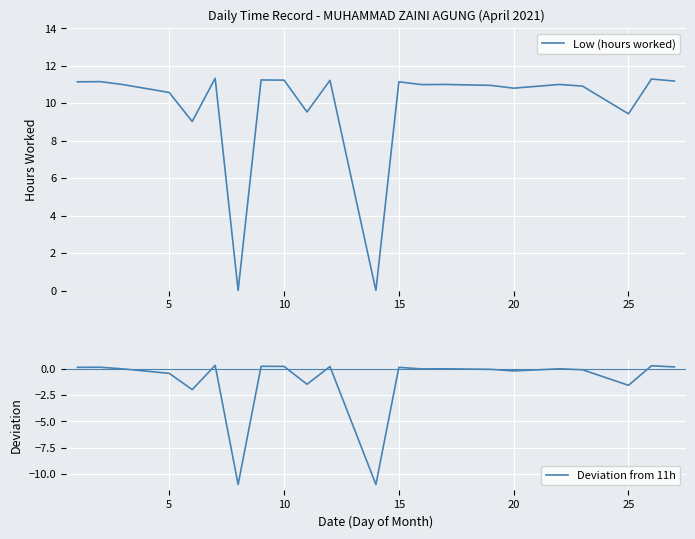

True or false: Deviation from 11h and Low (hours worked) cross at least once.

False